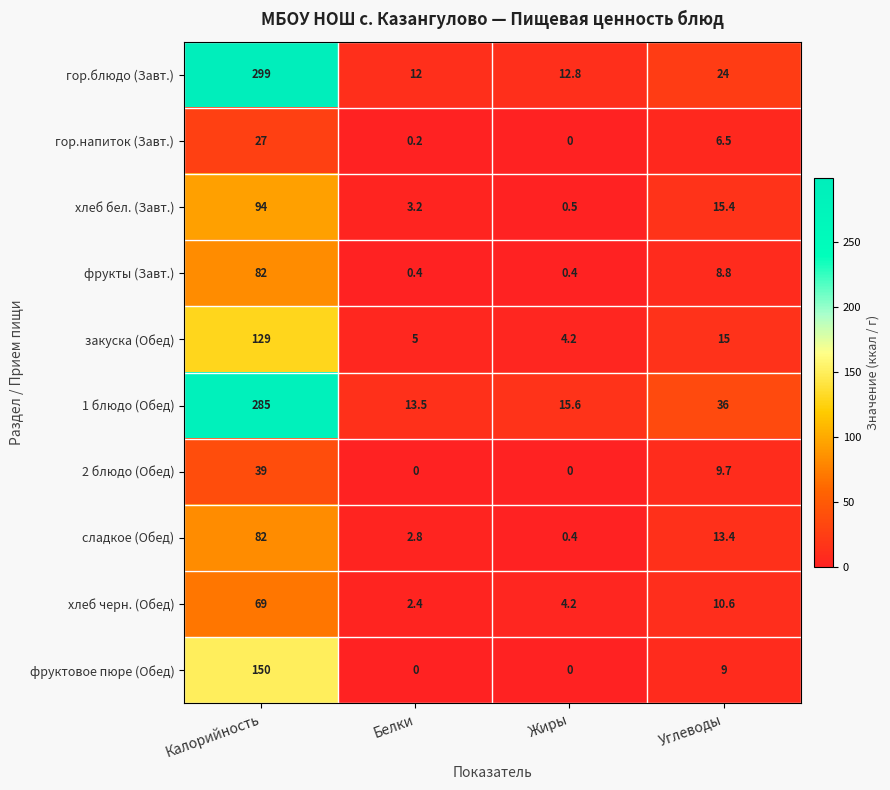

What is the greatest value displayed?

299.0